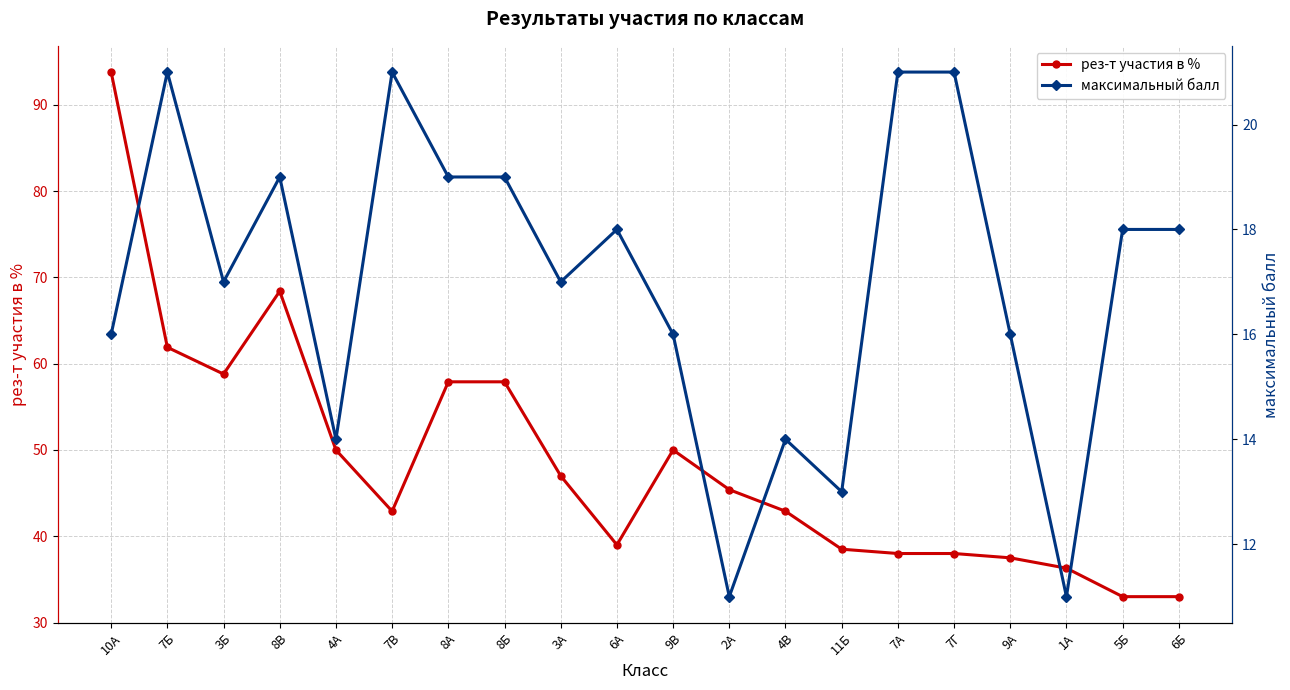

What position from the right is 7А?

6